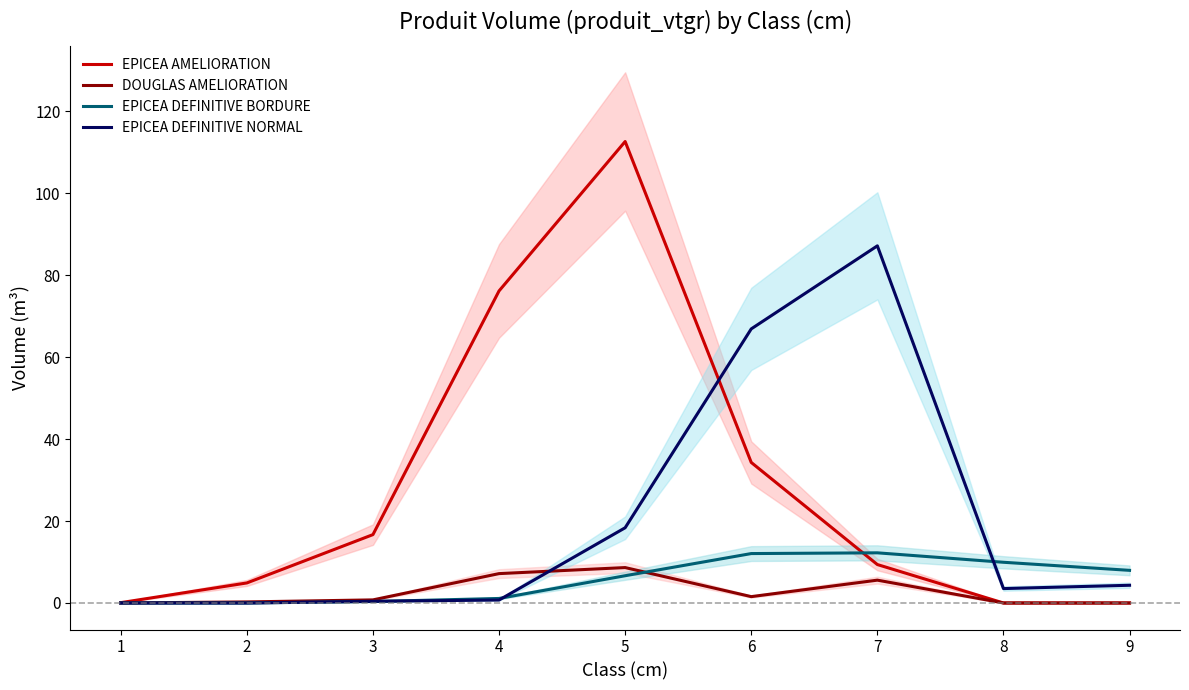

What is the sum of the EPICEA DEFINITIVE NORMAL values at 4 and 8?

4.2